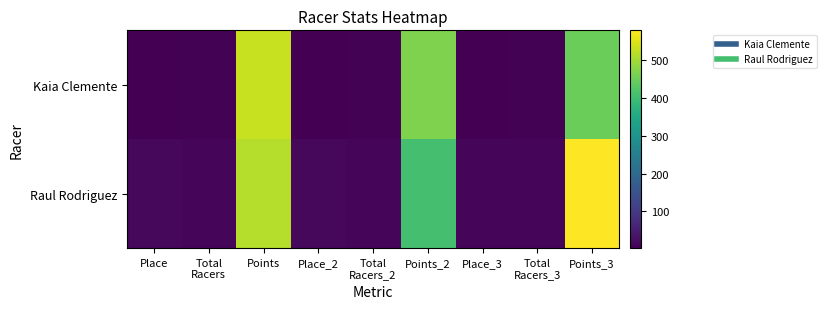

List the series in order of their peak value, highest first.

Raul Rodriguez, Kaia Clemente